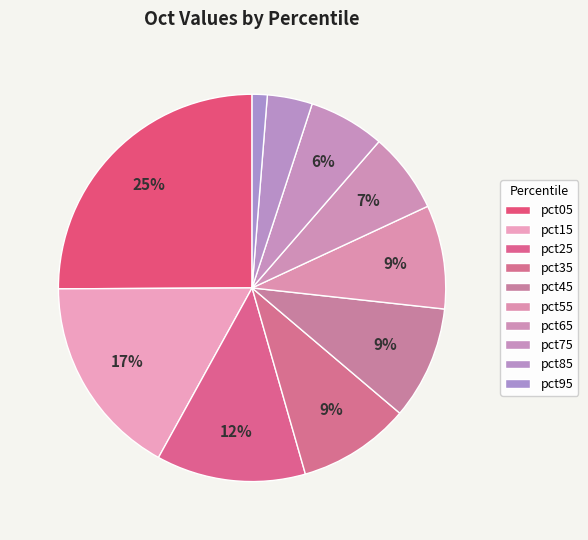

Which has a higher value, pct75 or pct25?

pct25